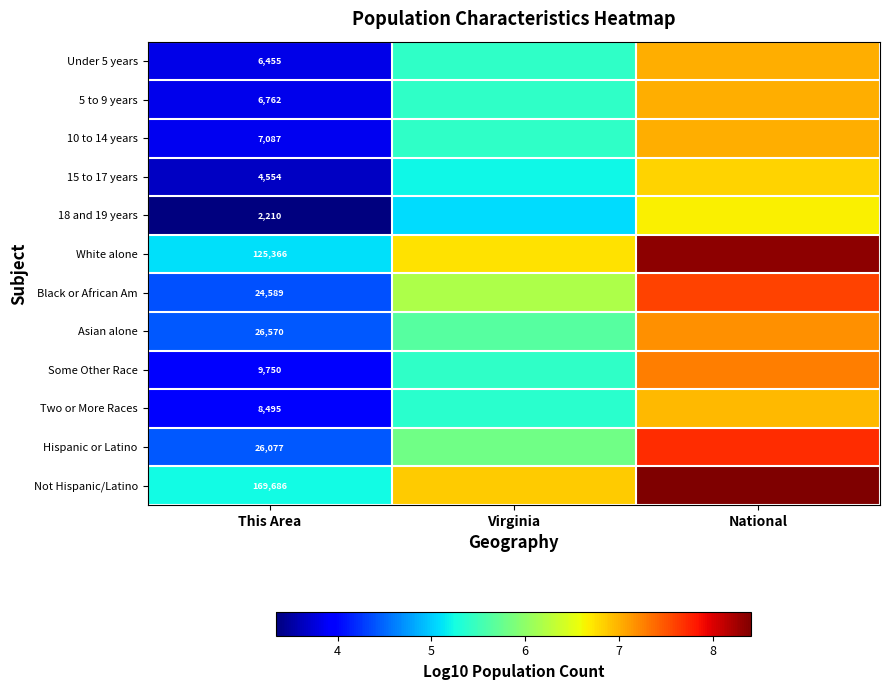

How many values in the Under 5 years series exceed 5?

2